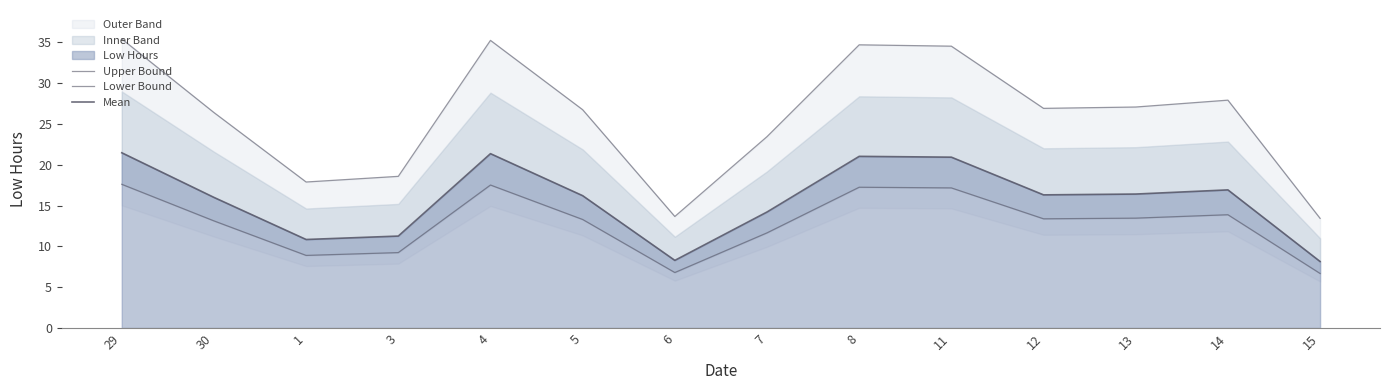

Does the chart display data point markers on the line(s)?

No